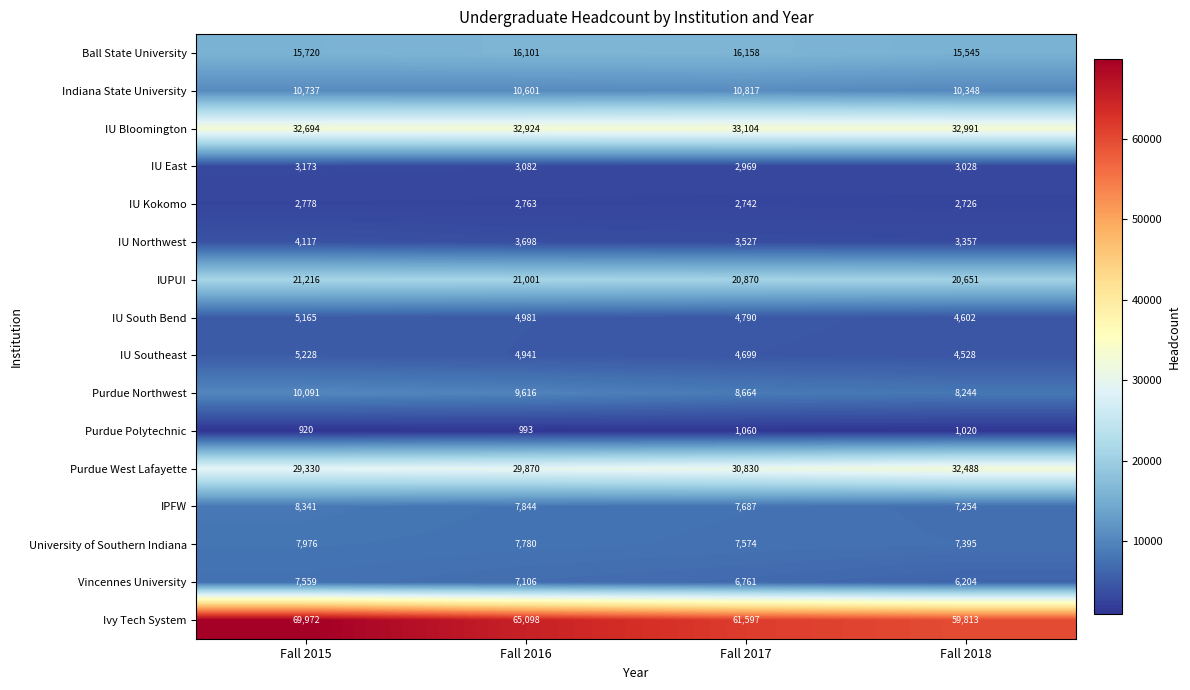

At how many categories does at least one series exceed 17877?

4